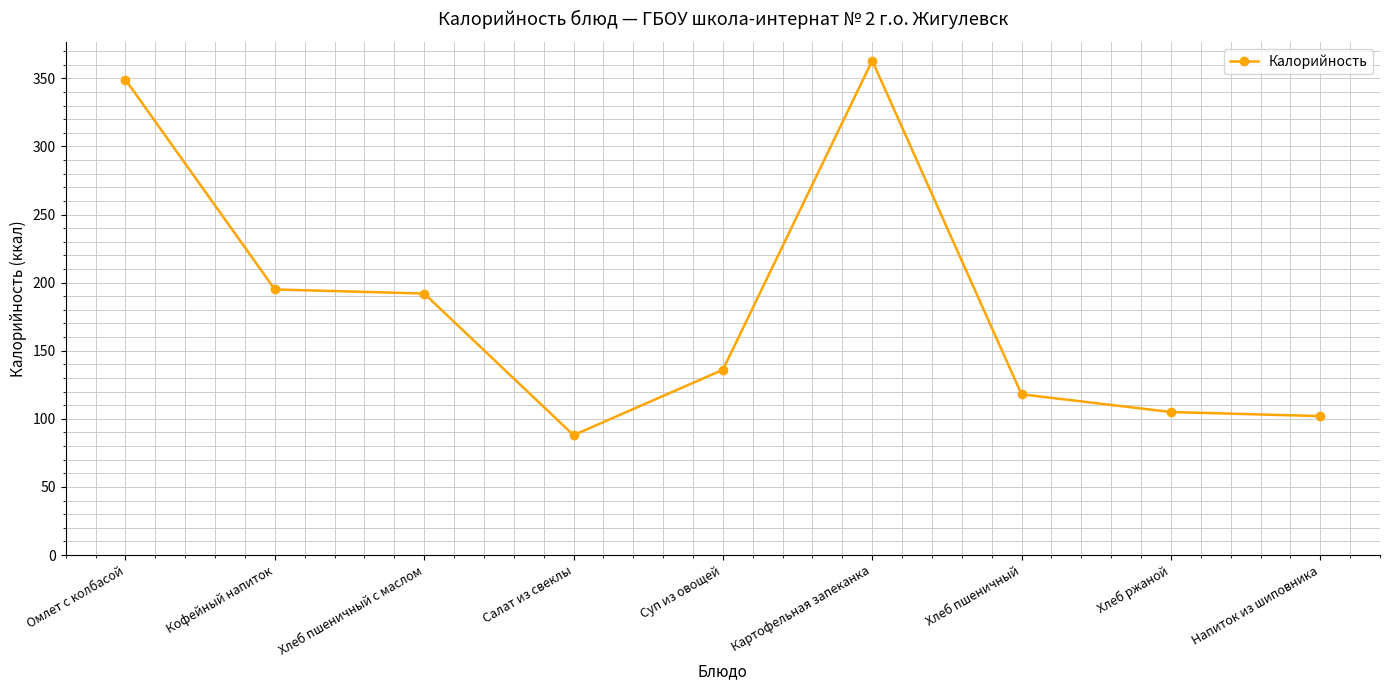

What is the greatest value displayed?

363